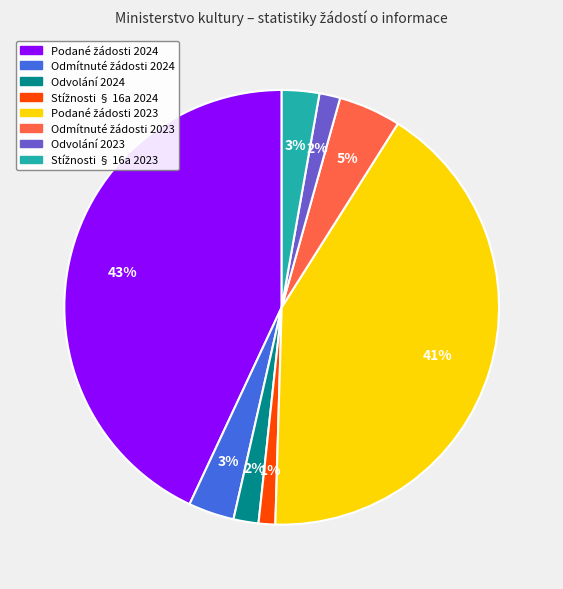

Is there any slice that represents more than half of the pie?

No